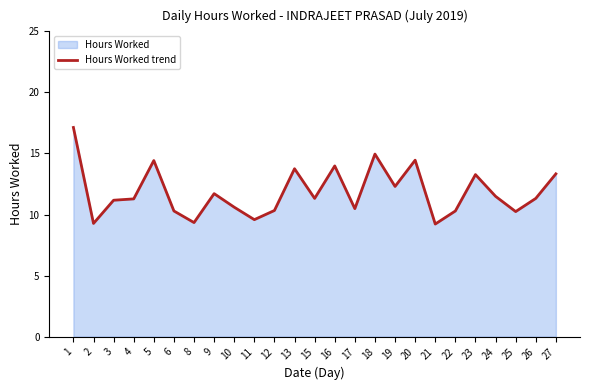

What is the change in value from 18 to 26?

-3.6